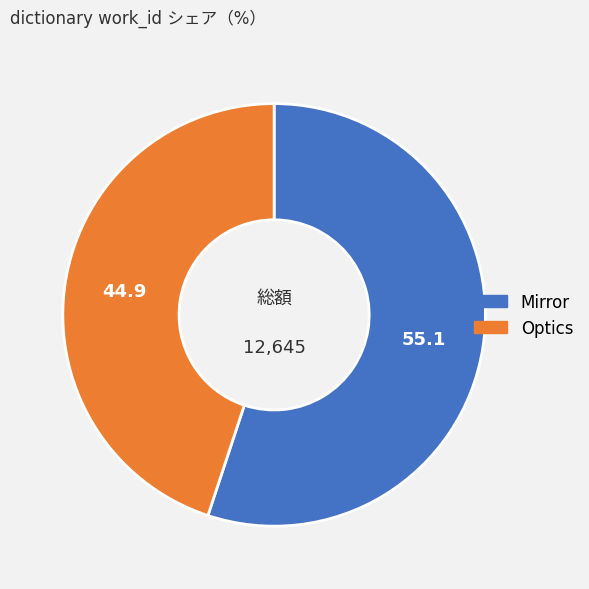

Is the sum of Optics and Mirror greater than half?

Yes